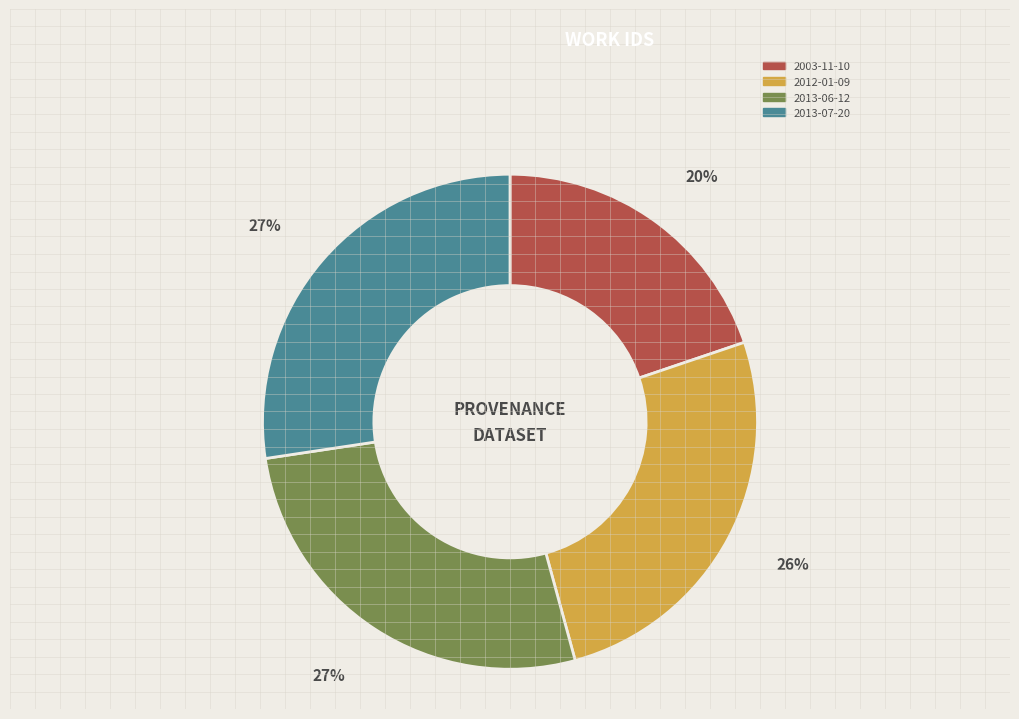

Combined, do 2013-06-12 and 2013-07-20 account for over 50%?

Yes